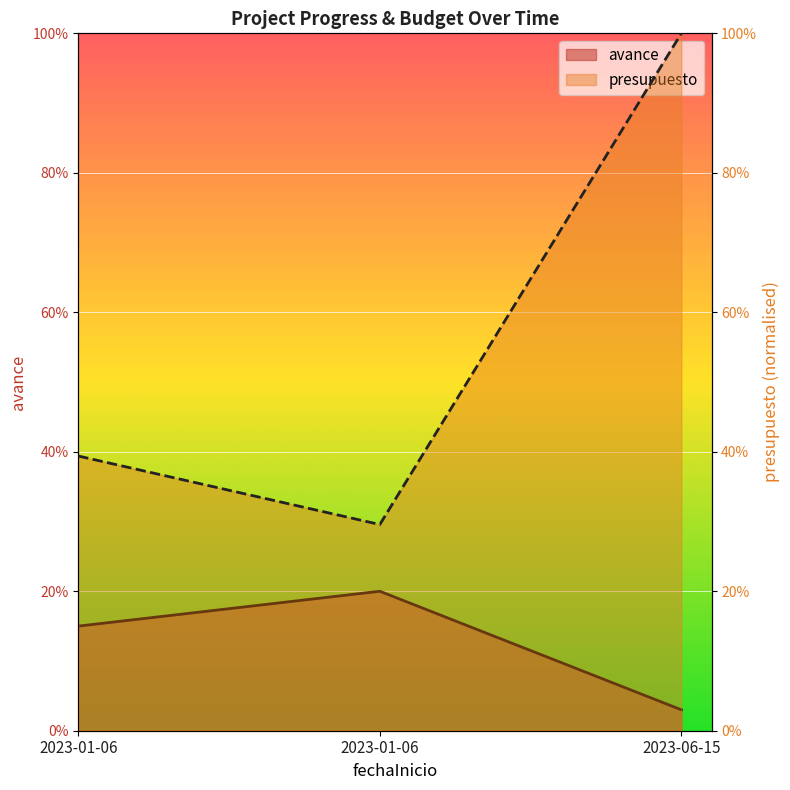

Is the value of avance at 2023-01-06 greater than the value of presupuesto at 2023-01-06?

No